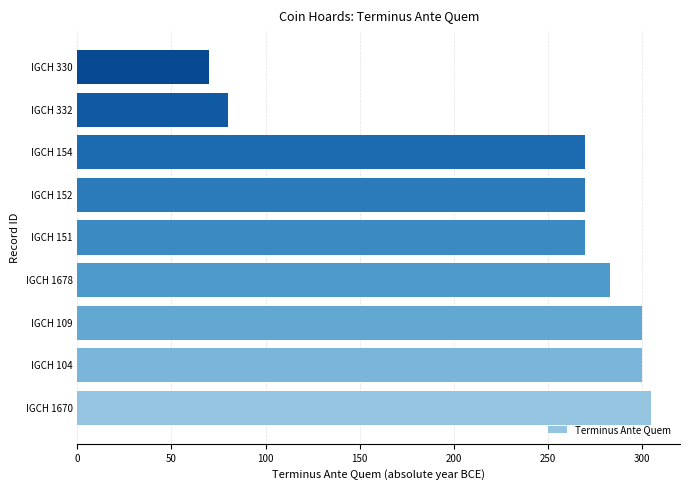

What is the average value?

239